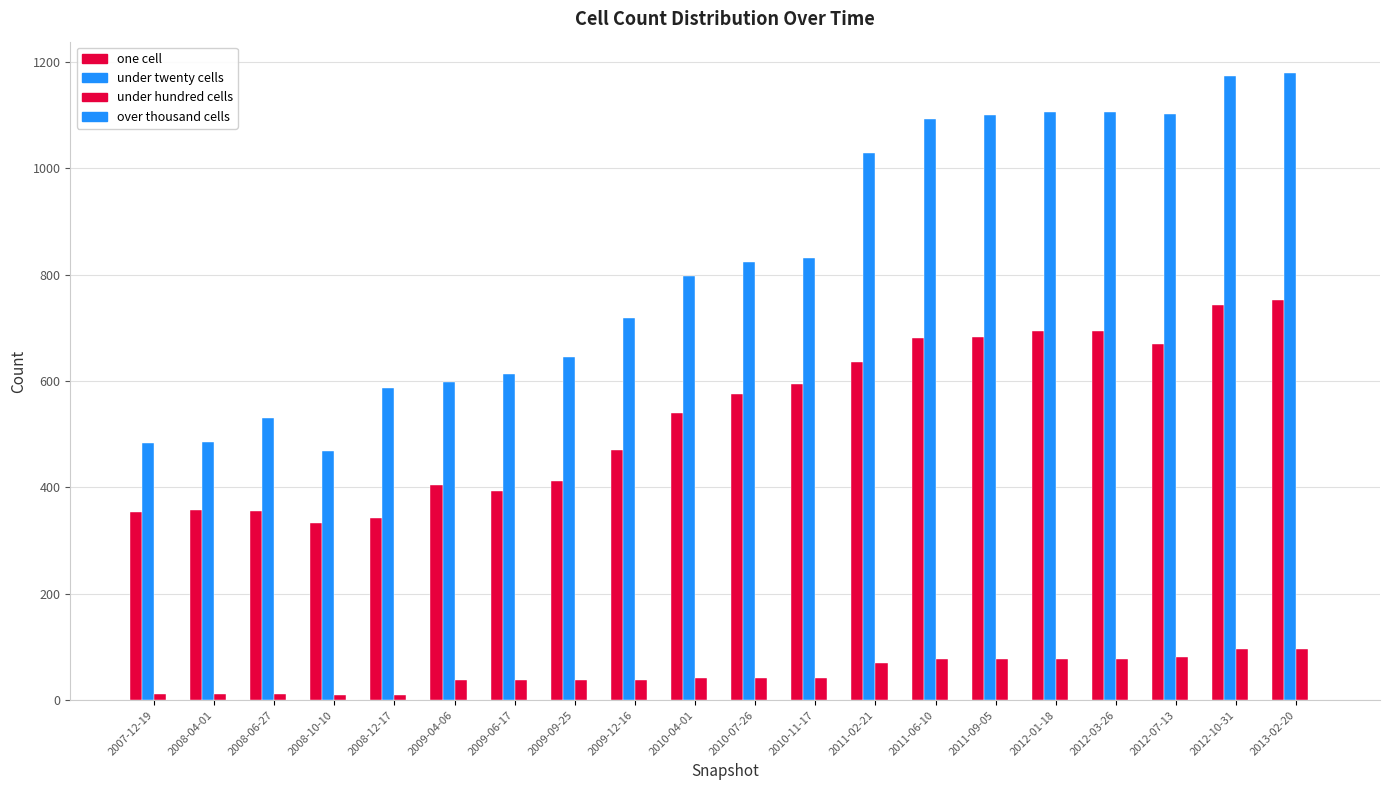

How many series are shown in this chart?

3